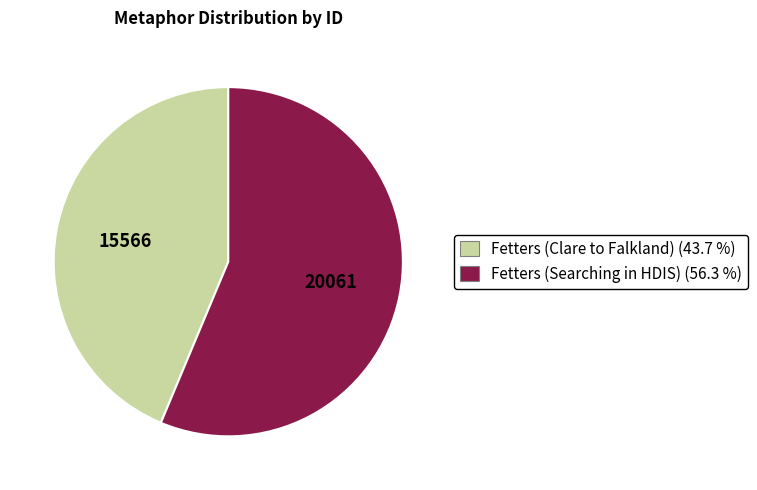

Approximately how many times larger is the value at Fetters (Clare to Falkland) compared to Fetters (Searching in HDIS)?

0.8